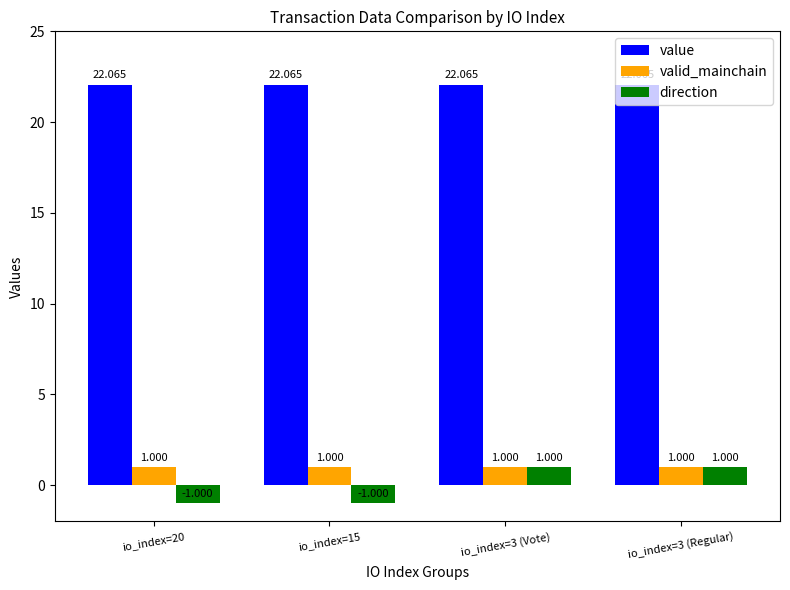

True or false: value has a value of 39.5 at io_index=15.

False